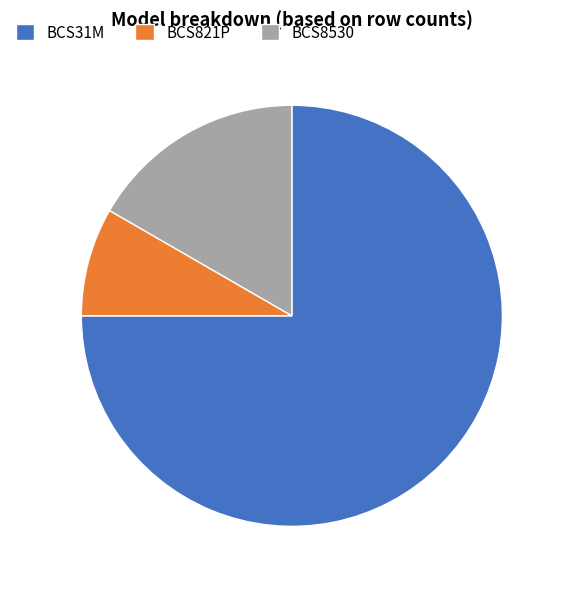

Which category accounts for the majority?

BCS31M